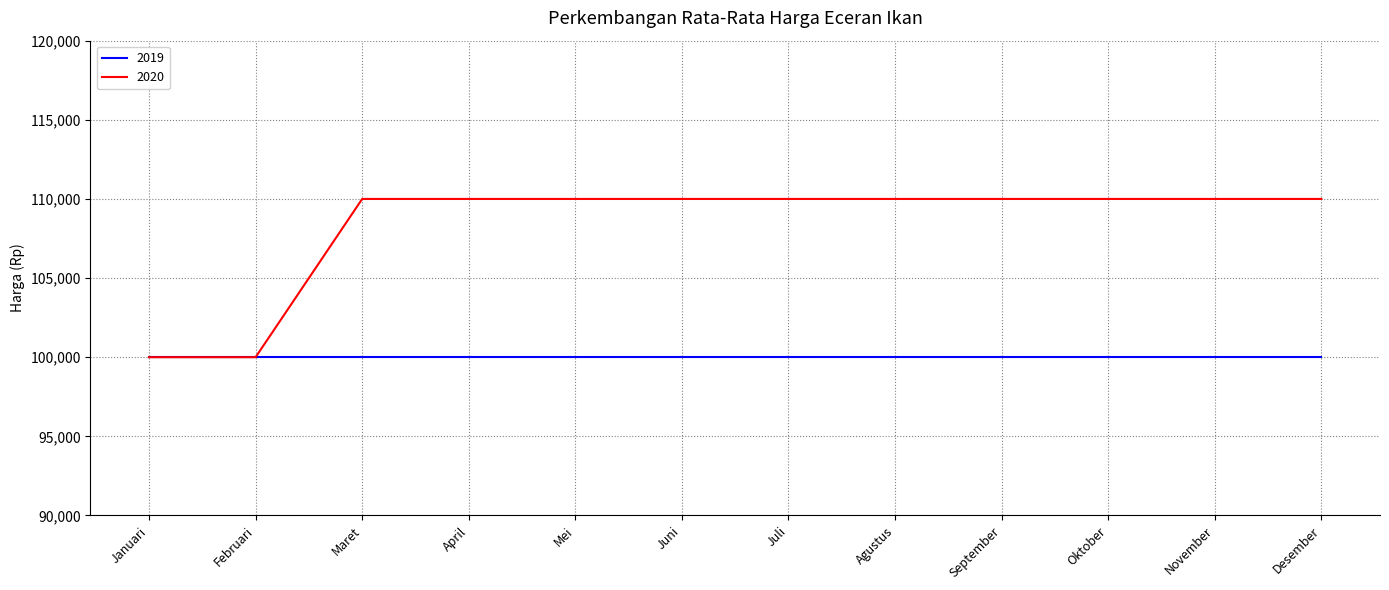

How many lines are shown in the chart?

2